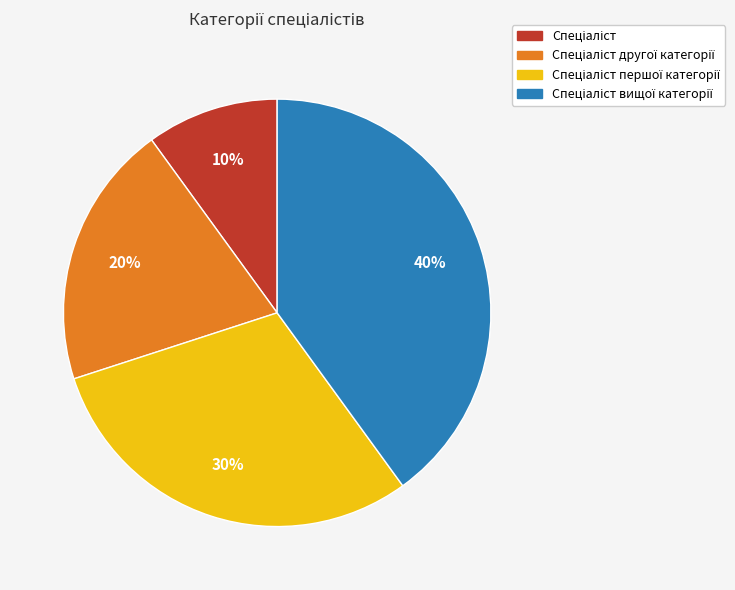

To the nearest percent, what is the difference between the largest and smallest slice percentages?

30%